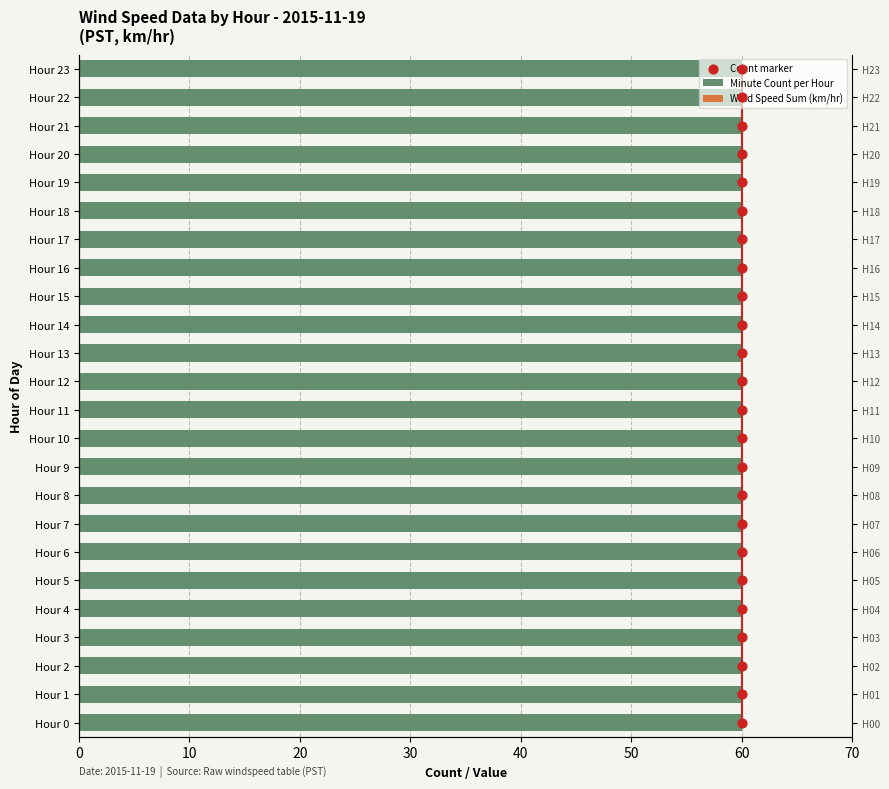

Which series has the largest total across all categories?

Count marker